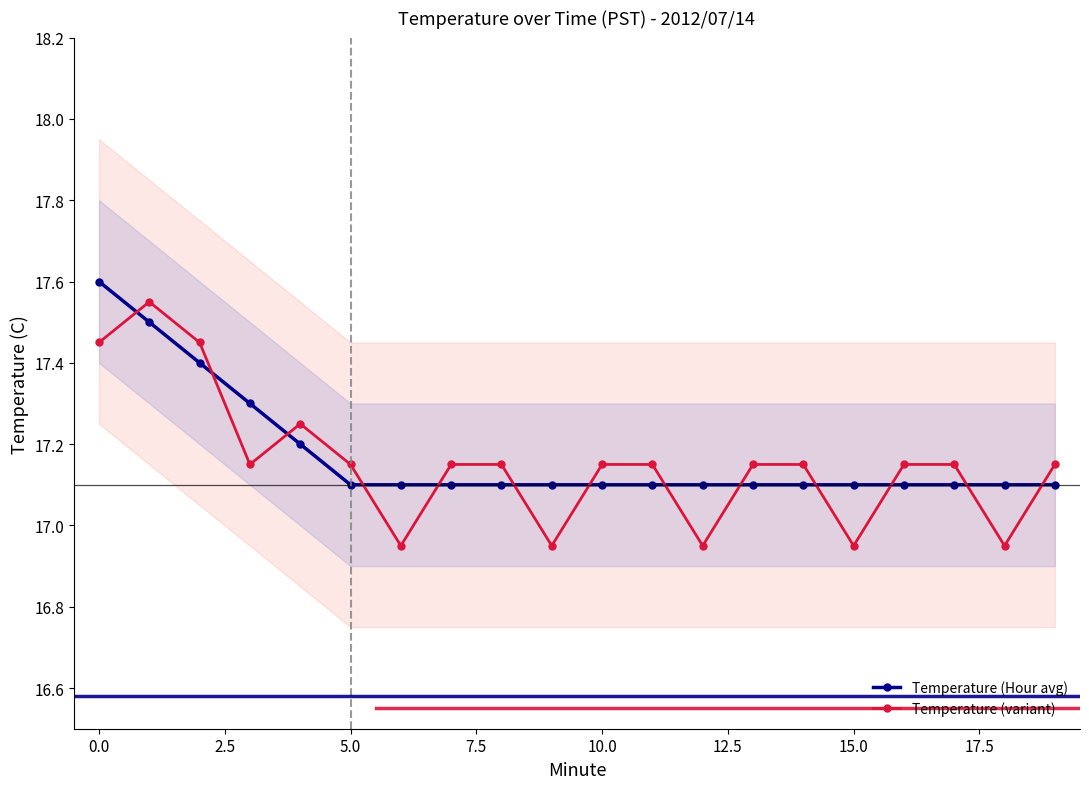

The value of Temperature (variant) at 15.0 is 5.9. True or false?

False